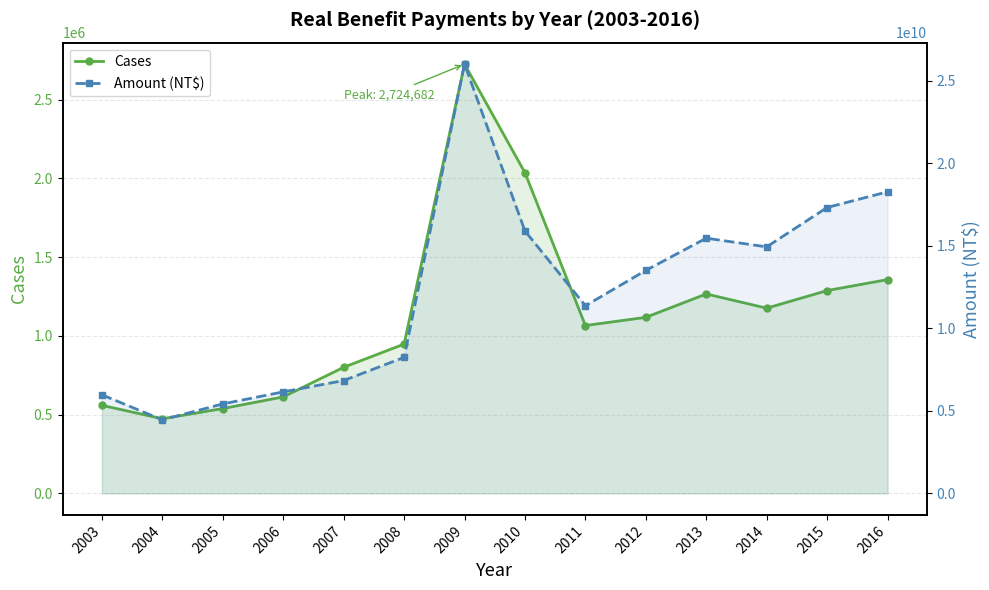

List the series in order of their peak value, lowest first.

Cases, Amount (NT$)